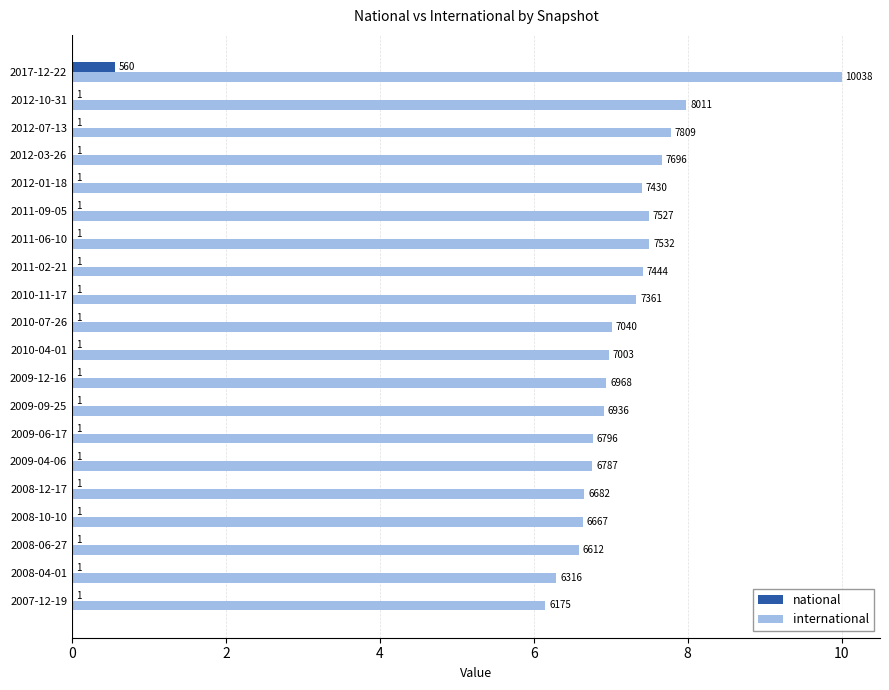

Which series has the largest range (max minus min)?

international